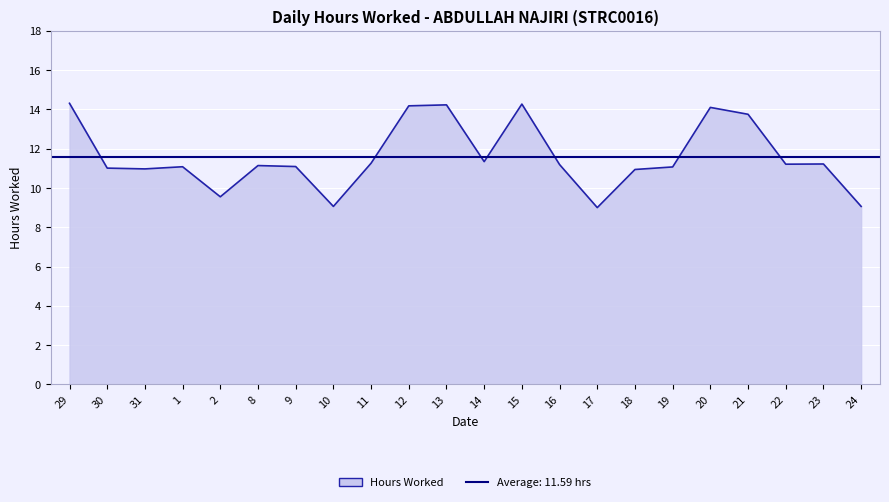

The value at 18 is 10.9. True or false?

True